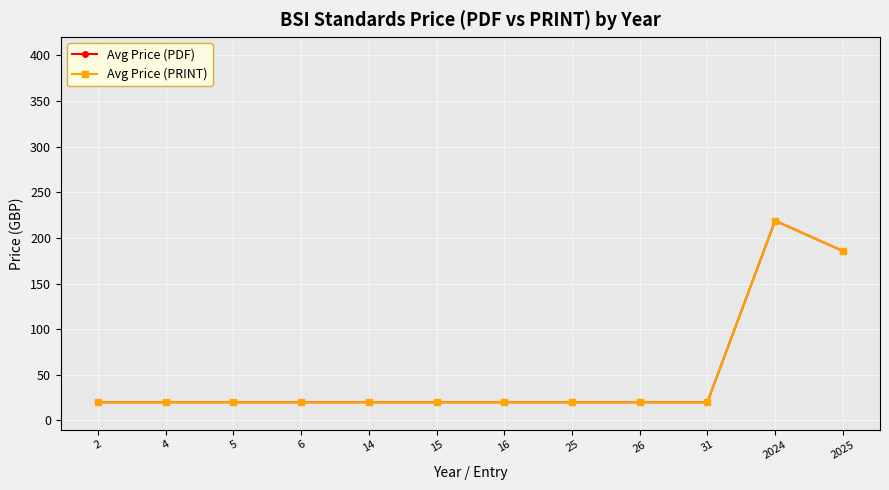

What is the value of the Avg Price (PRINT) point at the 2nd from the left?

20.0